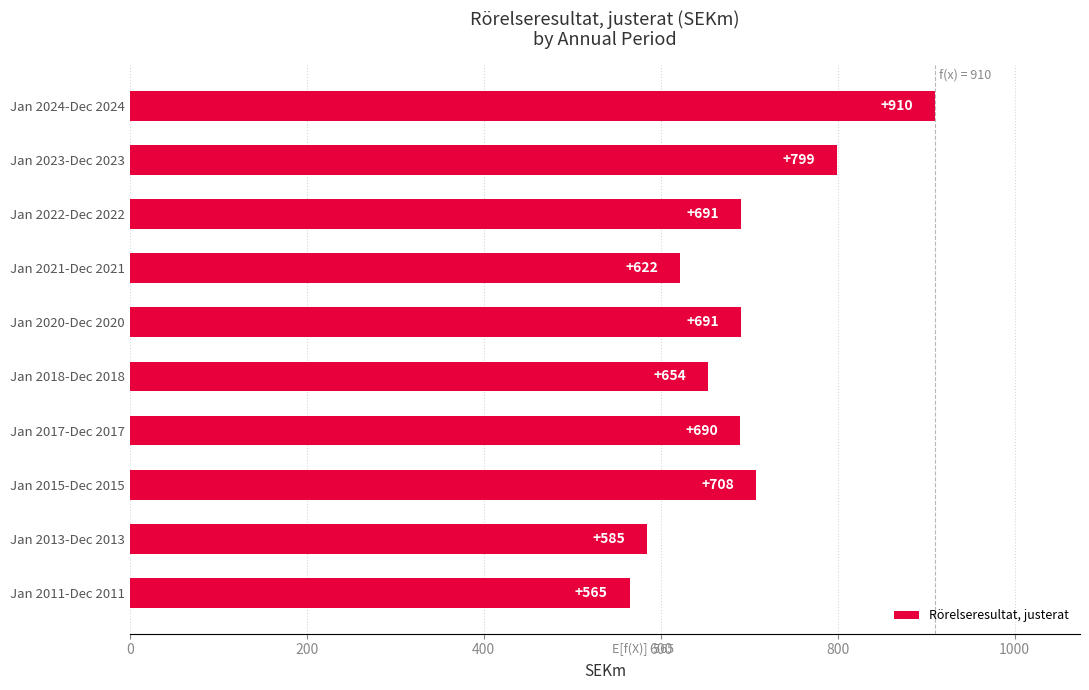

Reading top to bottom, transcribe all the data shown in this chart.

Jan 2024-Dec 2024=910	Jan 2023-Dec 2023=799	Jan 2022-Dec 2022=691	Jan 2021-Dec 2021=622	Jan 2020-Dec 2020=691	Jan 2018-Dec 2018=654	Jan 2017-Dec 2017=690	Jan 2015-Dec 2015=708	Jan 2013-Dec 2013=585	Jan 2011-Dec 2011=565